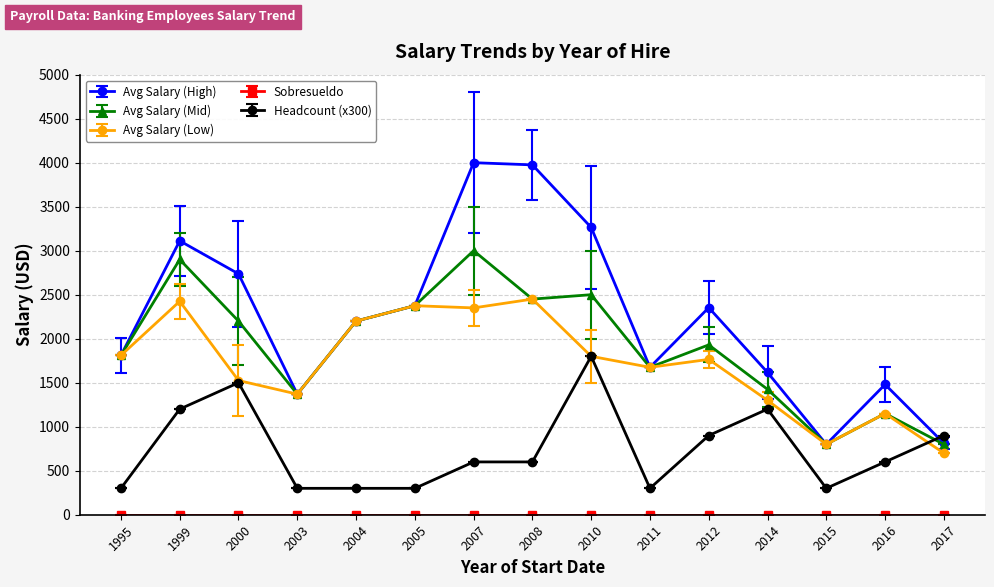

At which category does Avg Salary (High) reach its first local peak?

1999